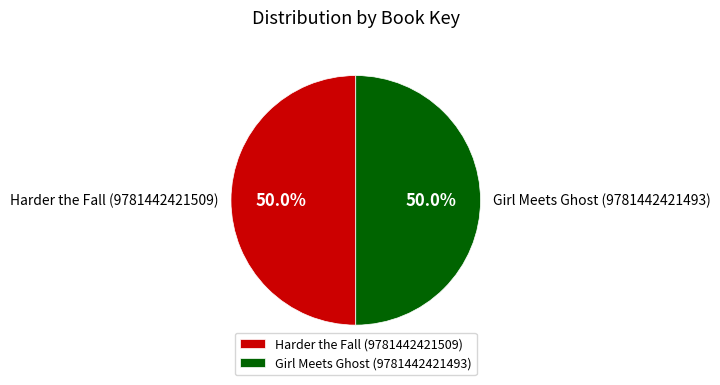

Approximately how many times larger is the value at Harder the Fall (9781442421509) compared to Girl Meets Ghost (9781442421493)?

1.0